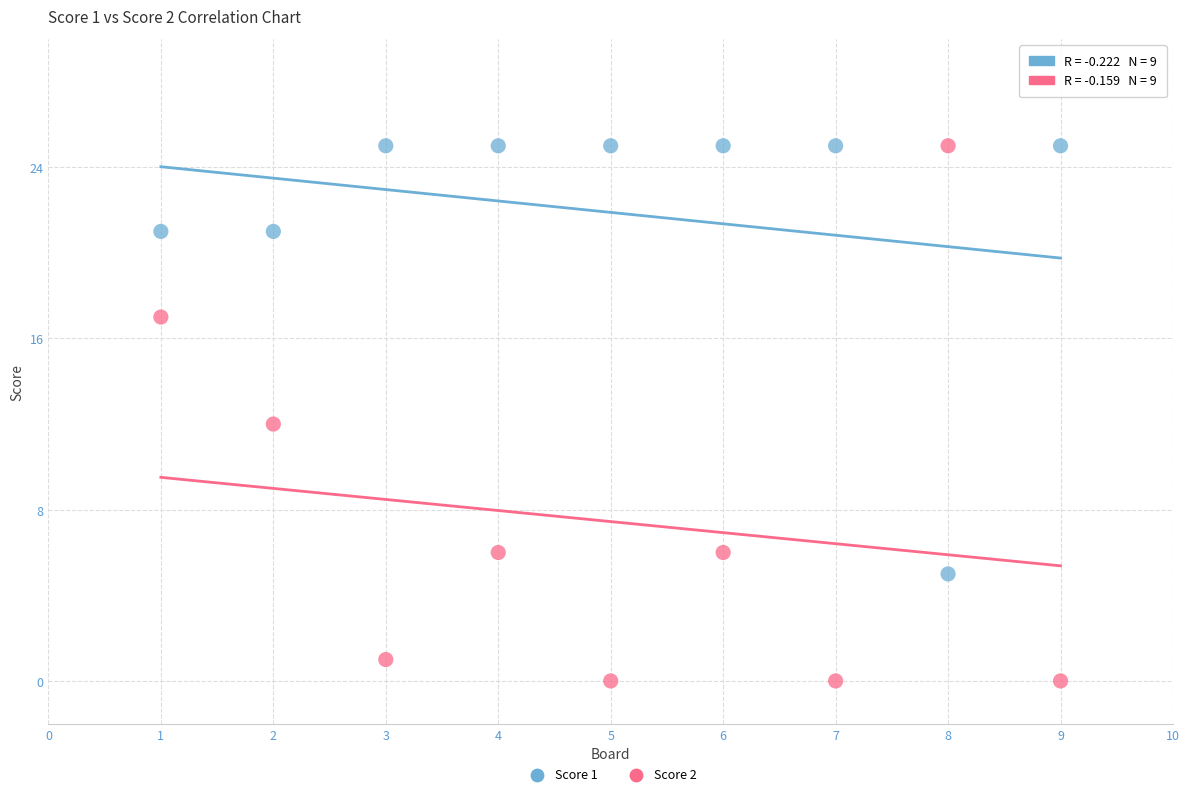

Across all data points, what is the range of Y values (max minus min)?

25